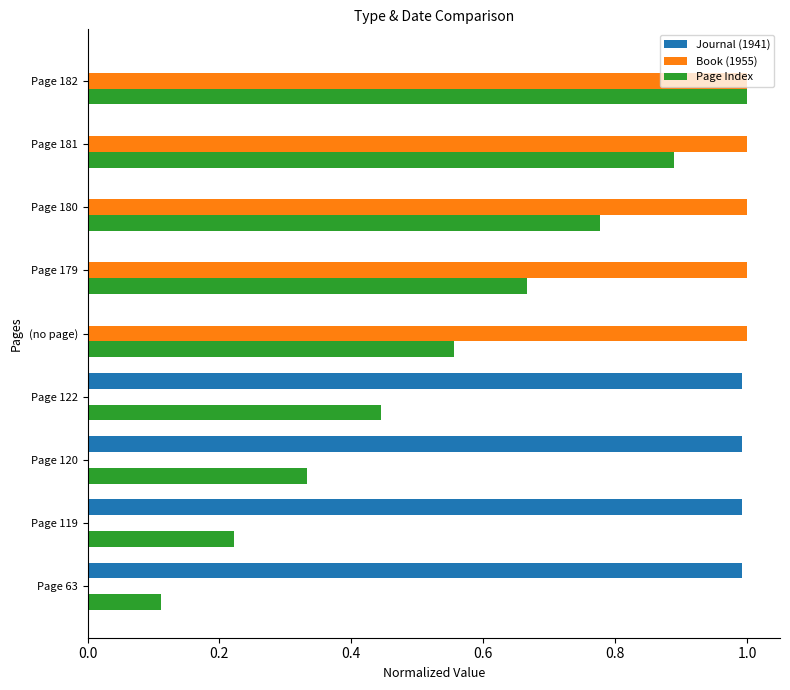

Between Page 180 and Page 181, which series saw the biggest shift?

Page Index